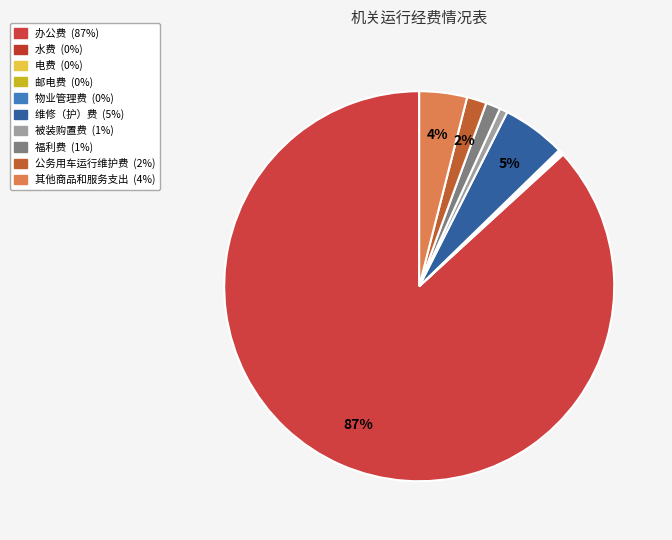

Which slice is the smallest?

邮电费